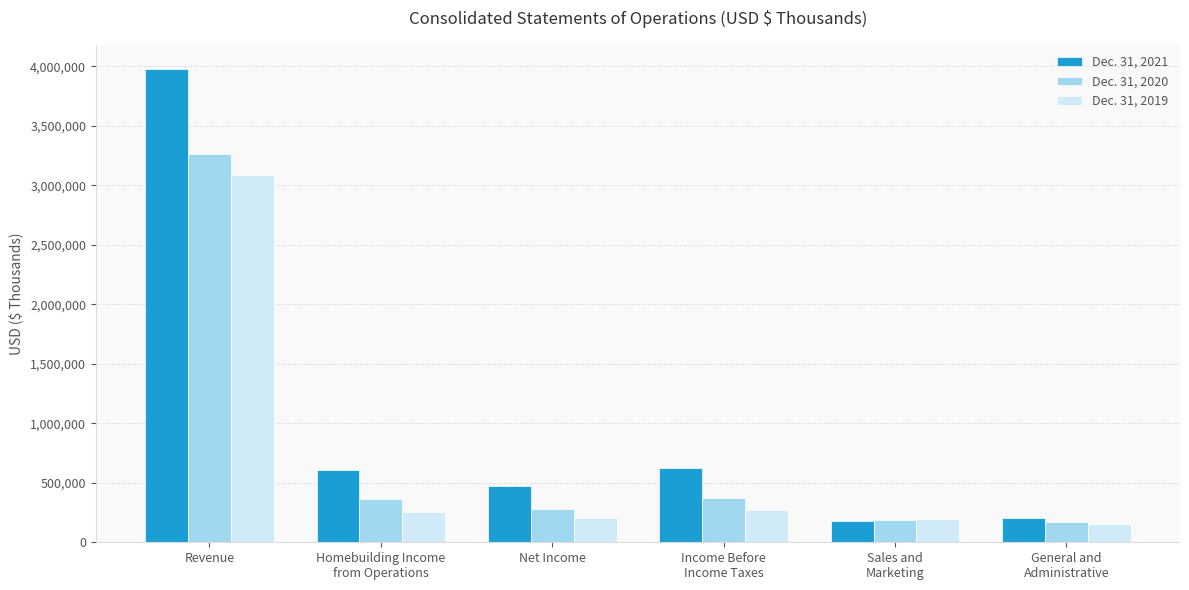

True or false: Dec. 31, 2019 has a value of 207187 at Net Income.

True